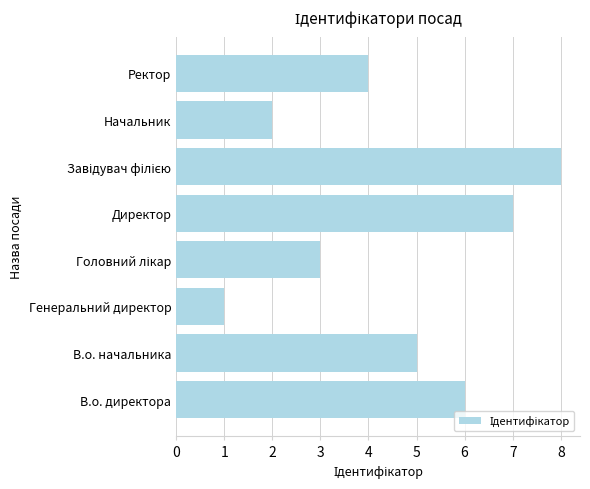

Reading bottom to top, list all the values displayed in this chart.

6	5	1	3	7	8	2	4